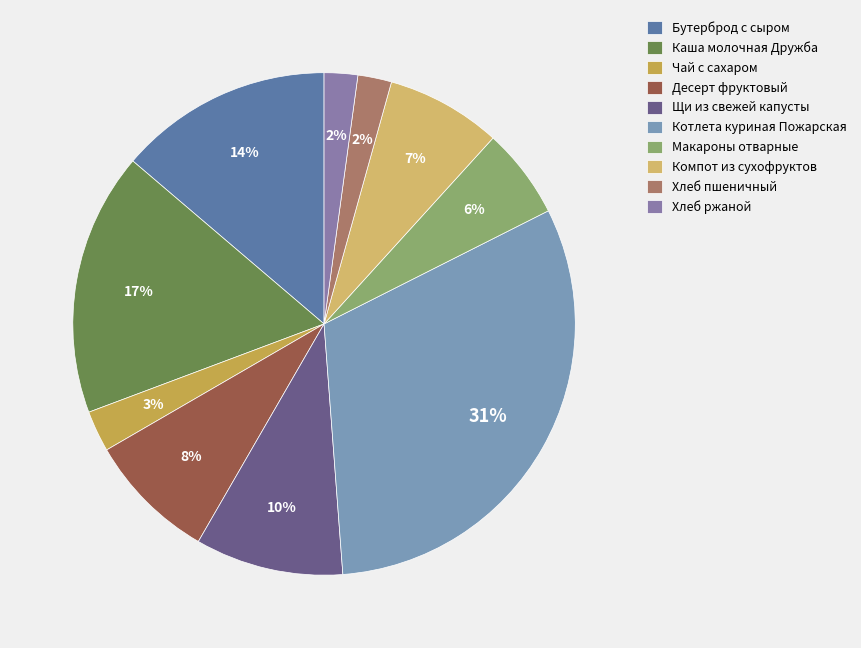

Does any single category account for the majority?

No